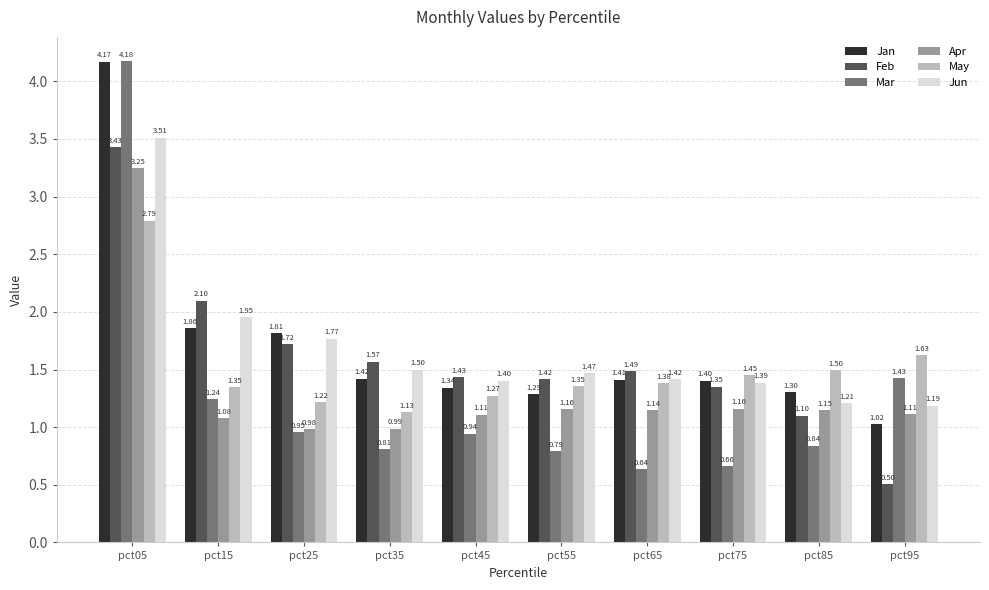

Rank the series at pct05 from lowest to highest value.

May, Apr, Feb, Jun, Jan, Mar